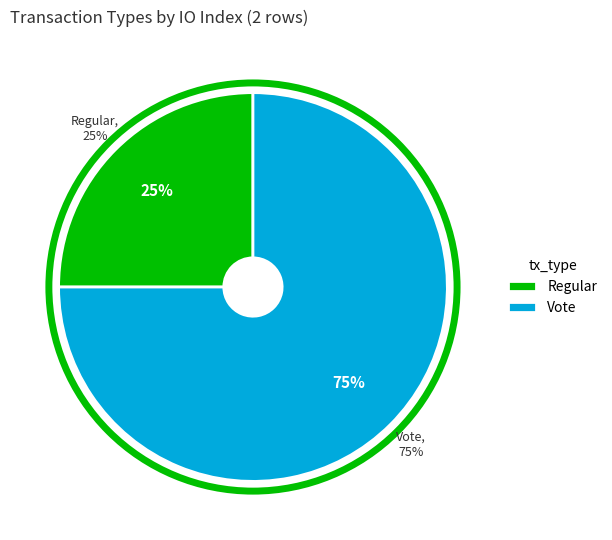

What is the change in value from Regular to Vote?

+2